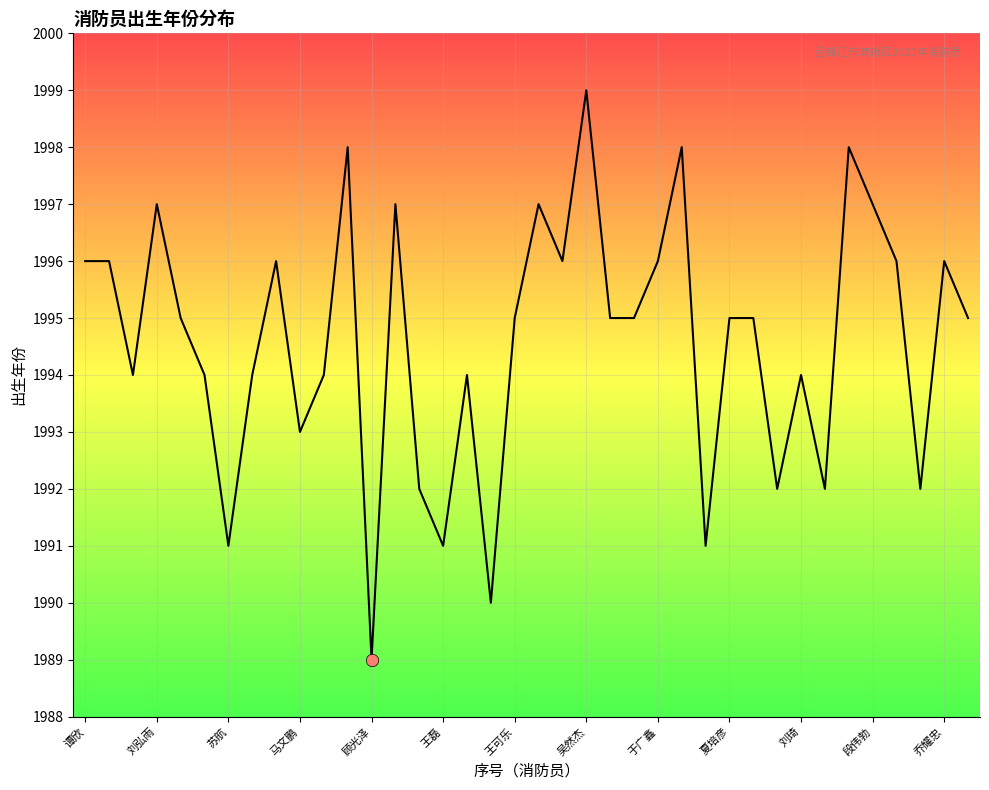

What is the greatest value displayed?

1999